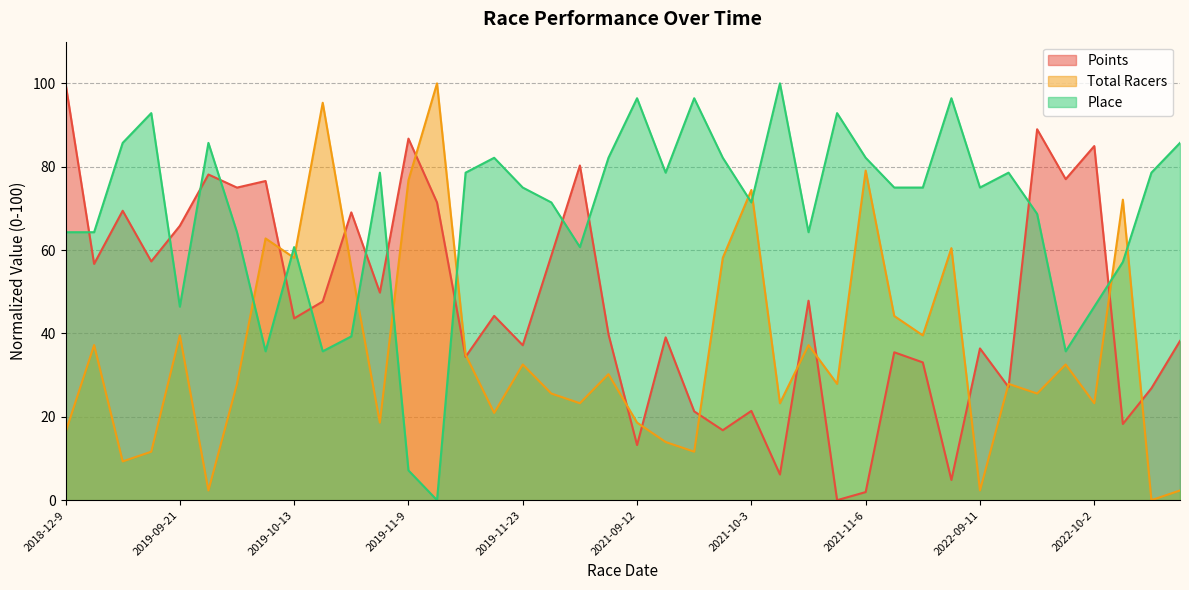

What is the value of the Points point at the 8th from the left?

76.6